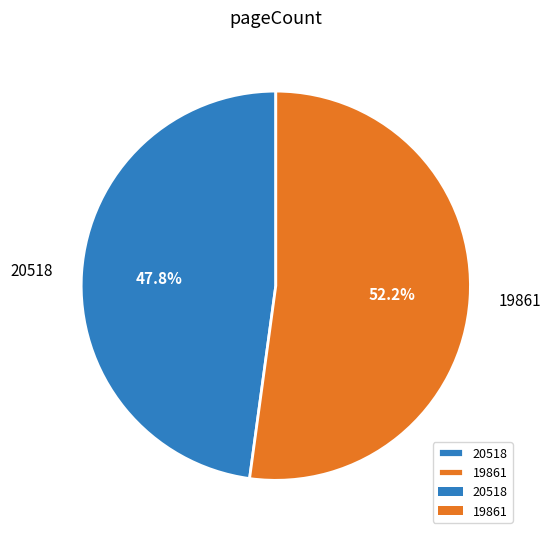

What is the ratio of the value at 20518 to the value at 19861?

0.9